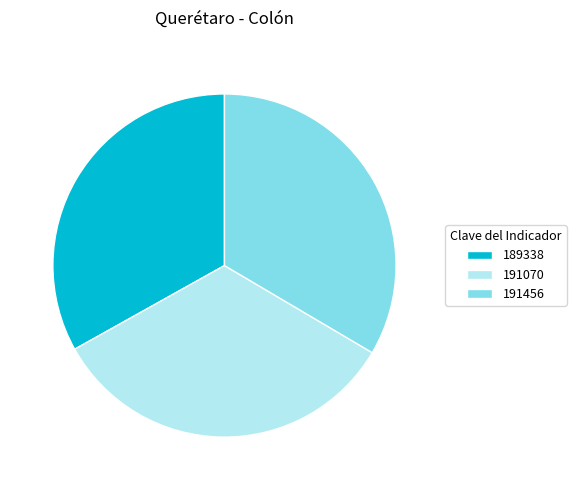

Combined, do 189338 and 191070 account for over 50%?

Yes